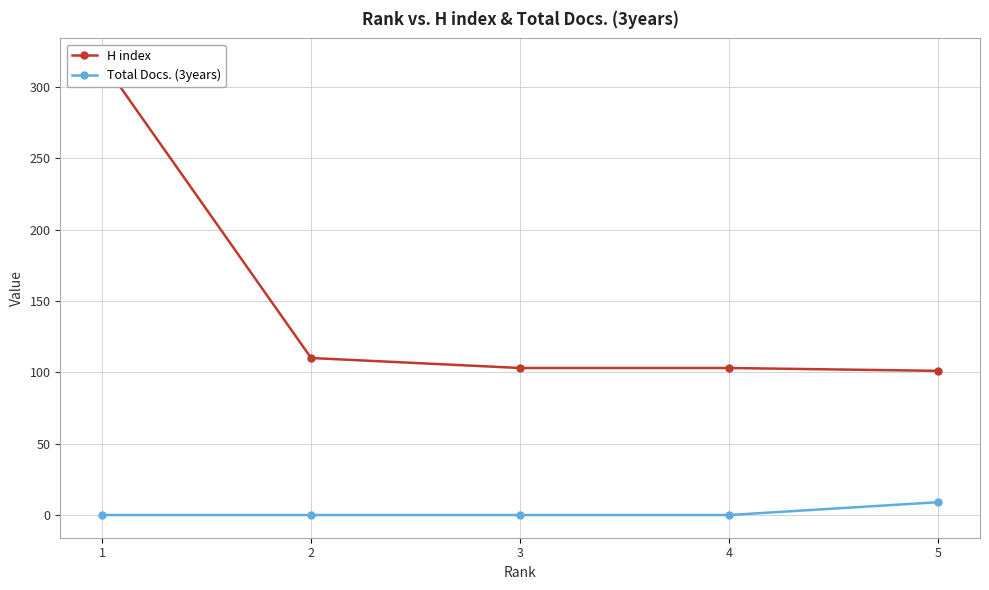

How many data points in H index are above 103?

2